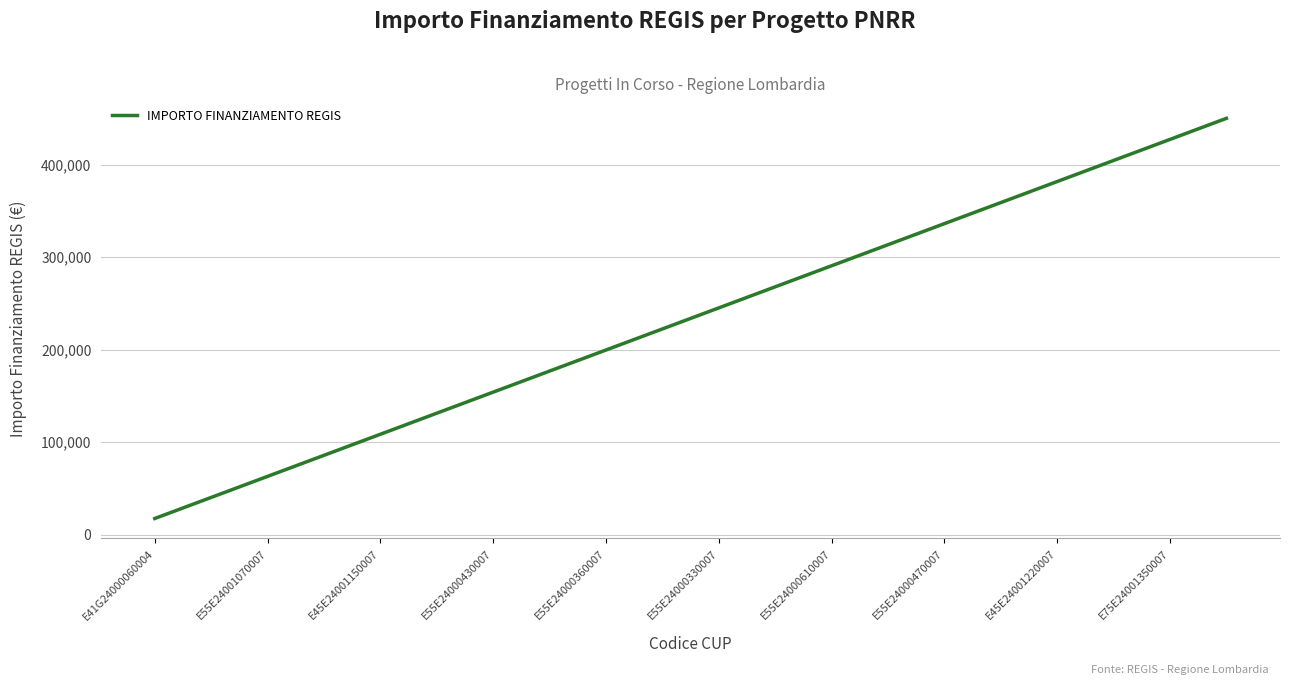

What is the smallest value displayed?

17674.8